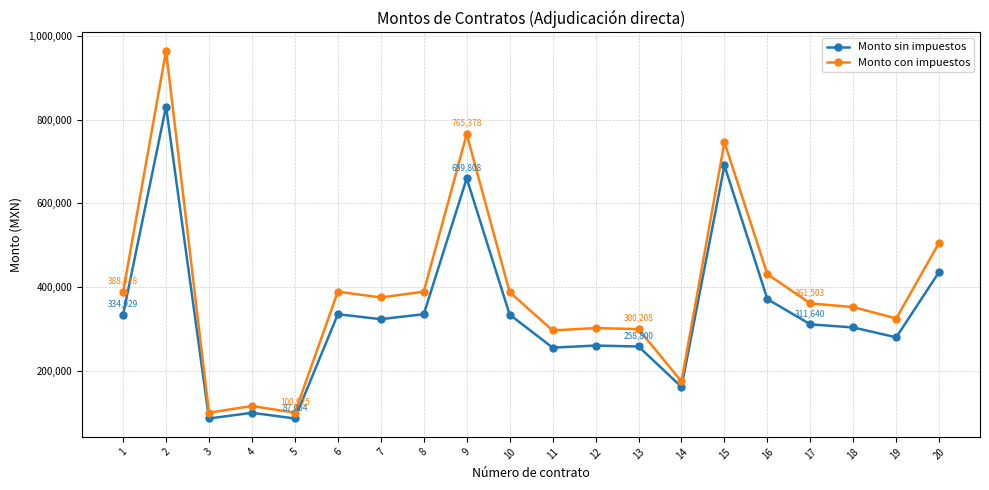

What is the sum of all Monto con impuestos values?

7779147.4